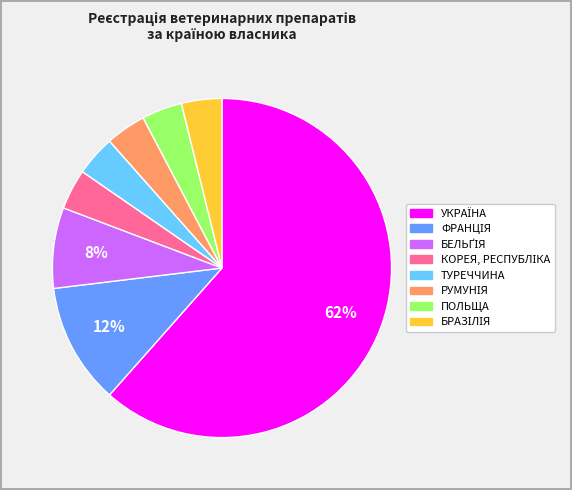

To the nearest percent, what is the average slice percentage?

12%